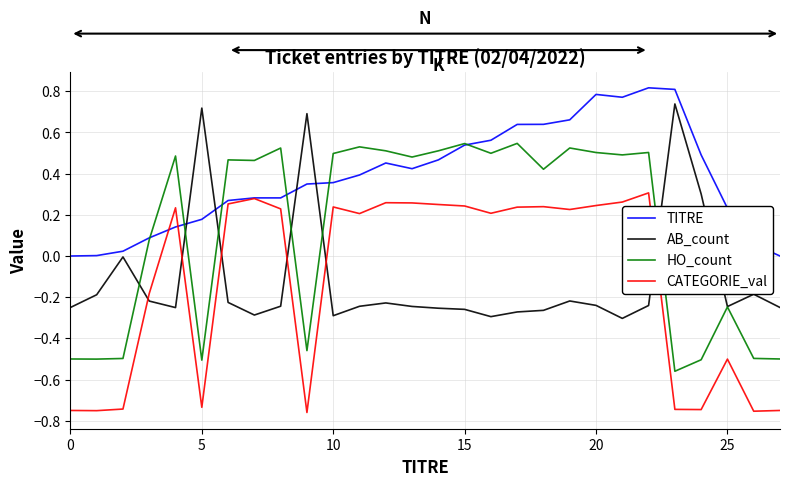

Which series has the largest total across all categories?

TITRE